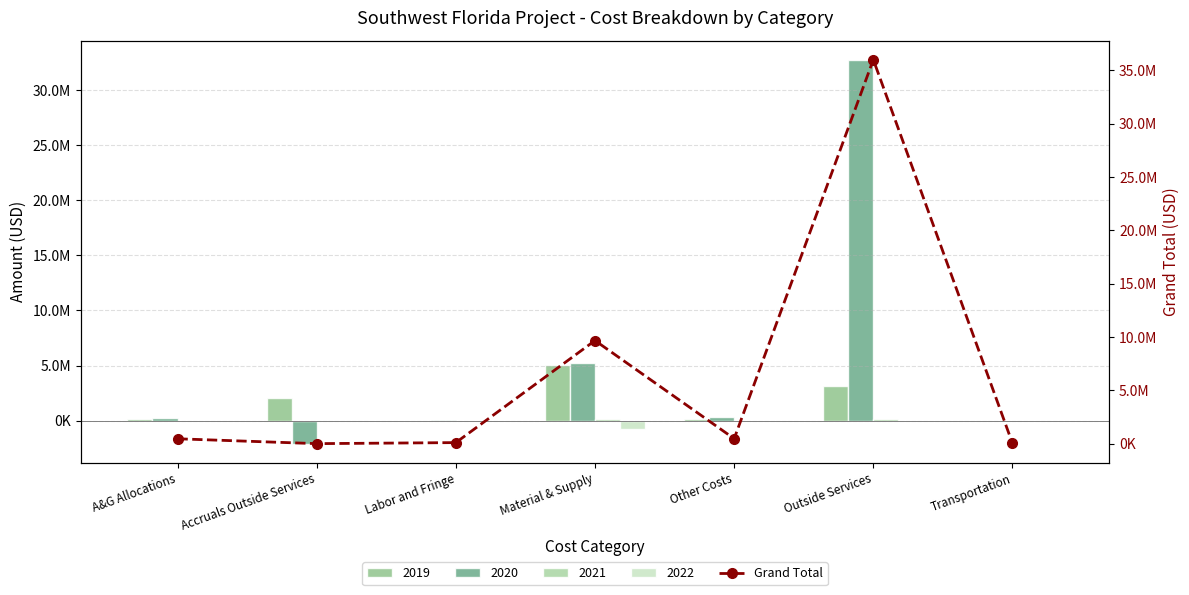

How many data points are less than 455638?

3